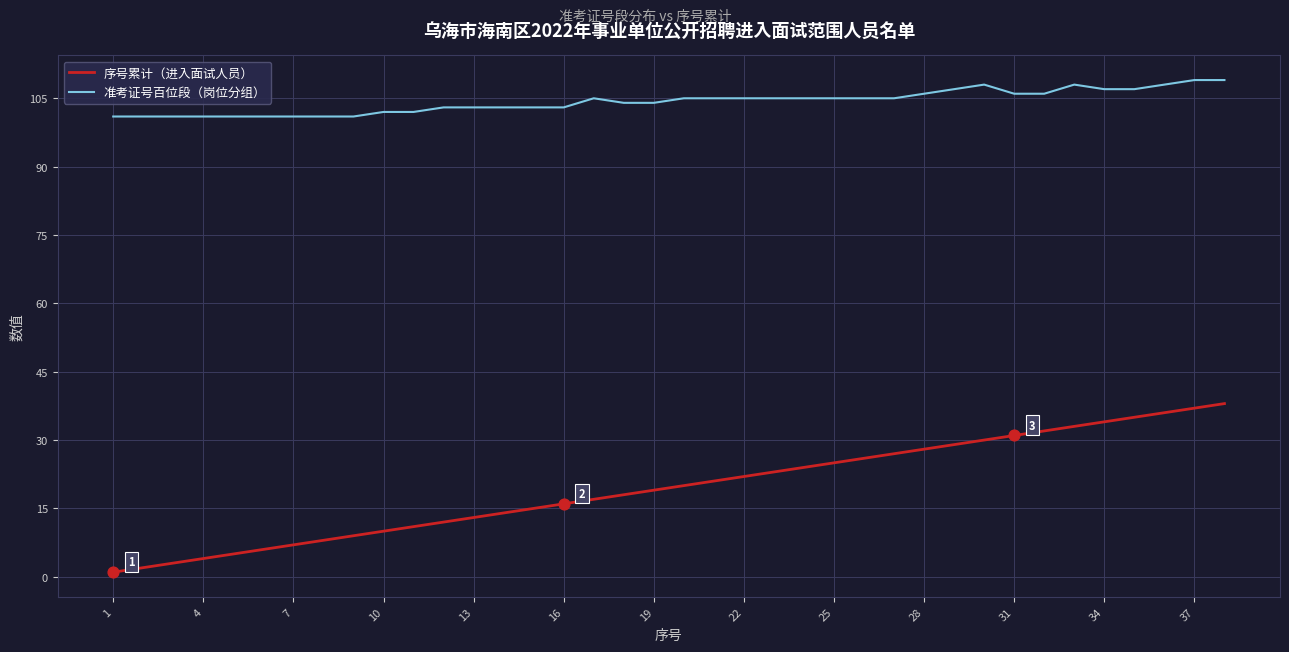

Which series has the largest total across all categories?

准考证号百位段（岗位分组）